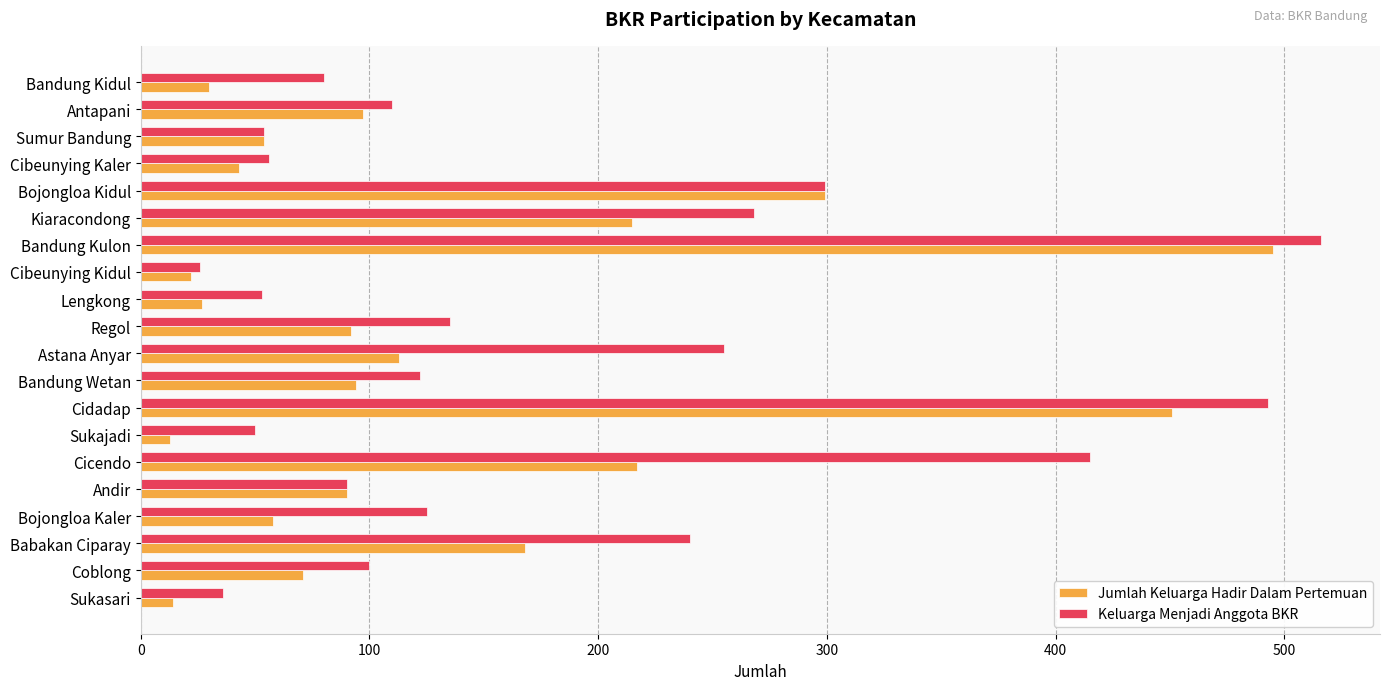

List the series in order of their overall mean, highest first.

Keluarga Menjadi Anggota BKR, Jumlah Keluarga Hadir Dalam Pertemuan